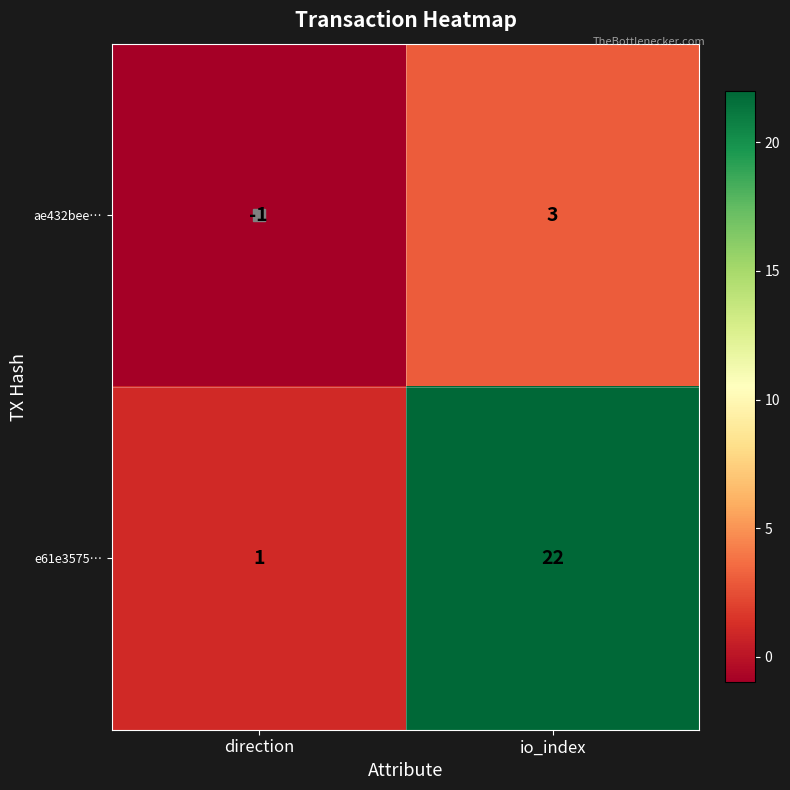

At direction, list the series in order from largest to smallest.

e61e3575…, ae432bee…